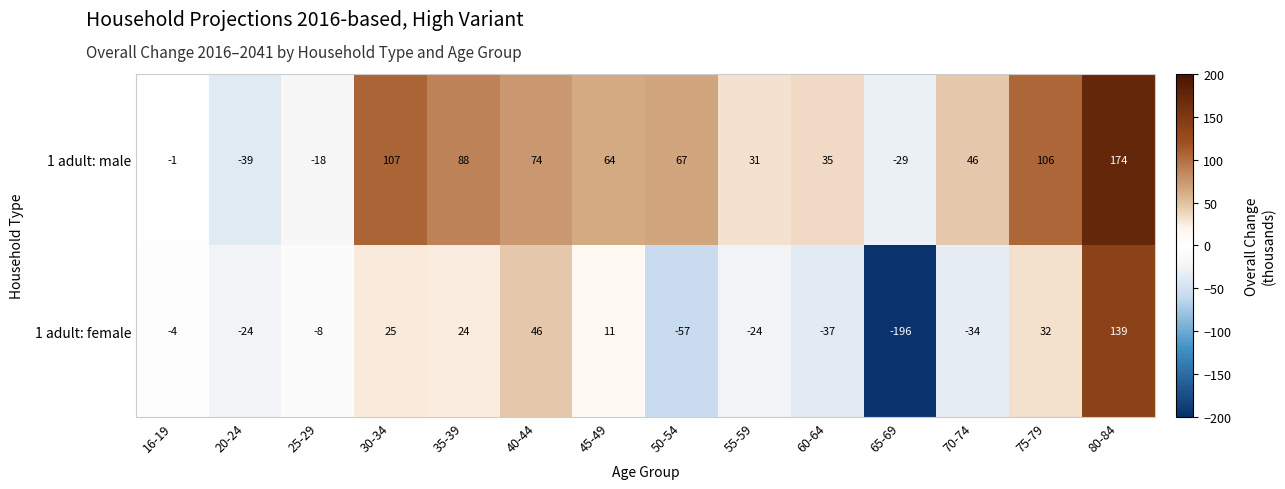

At which category is the sum across all series the highest?

80-84